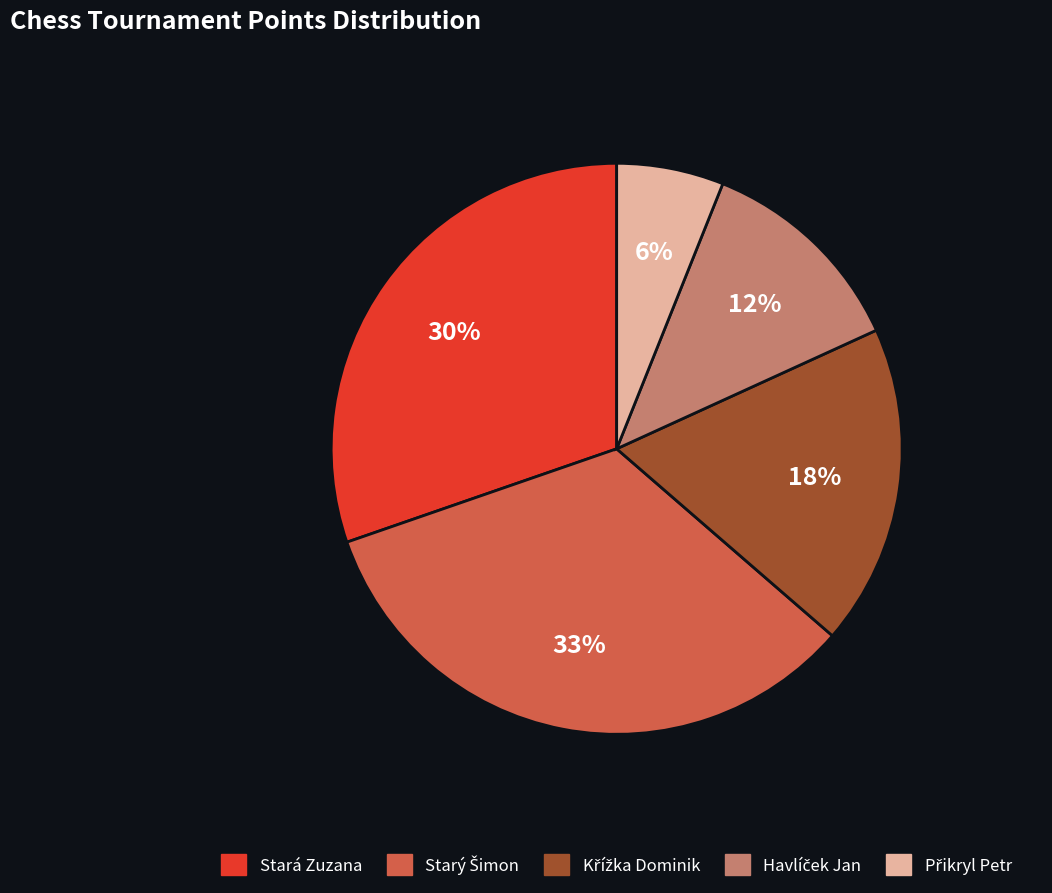

The Stará Zuzana slice represents 43% of the pie. True or false?

False